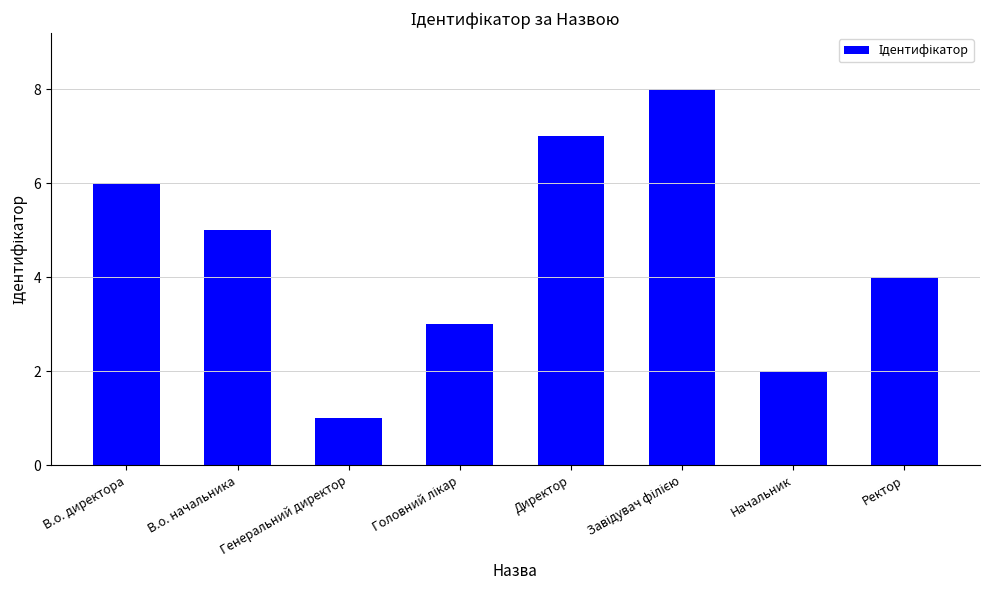

What is the difference between the maximum and minimum values?

7